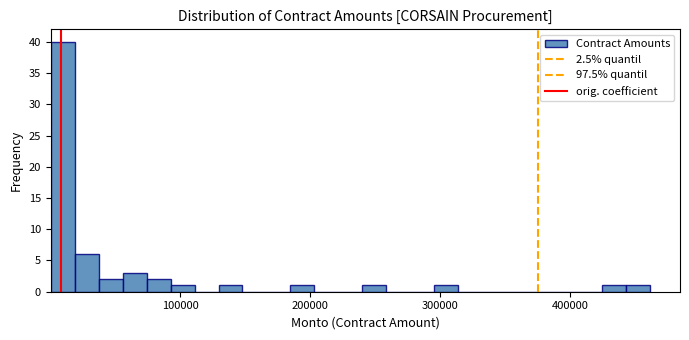

Read against the x-axis, roughly where is the centre of the tallest bar?

10000